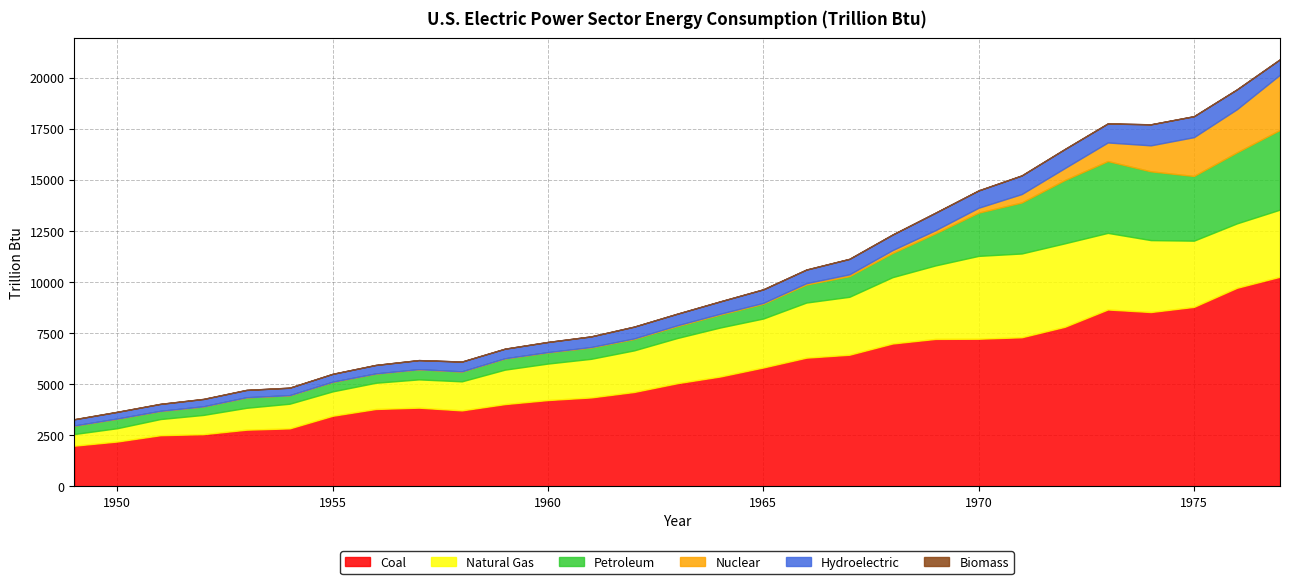

What is the average value of the Petroleum series?

1327.2